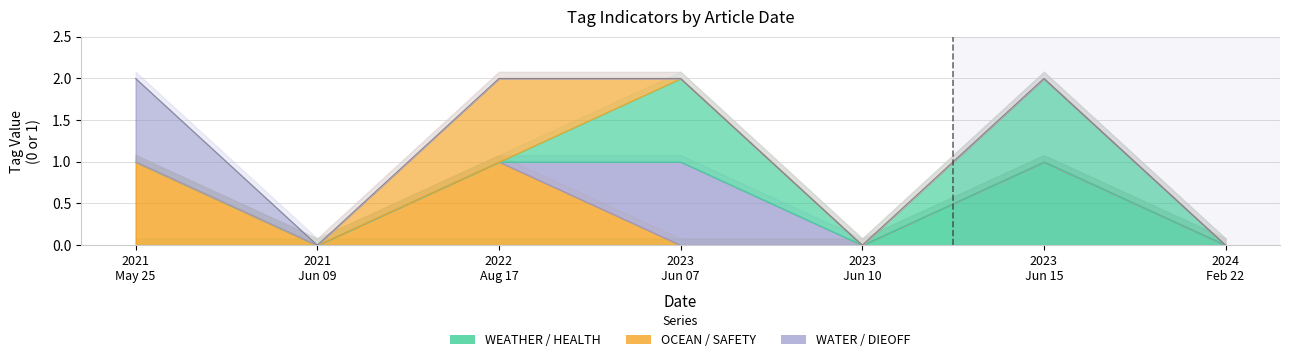

What is the spread (max minus min) of values at 2021-05-25?

1